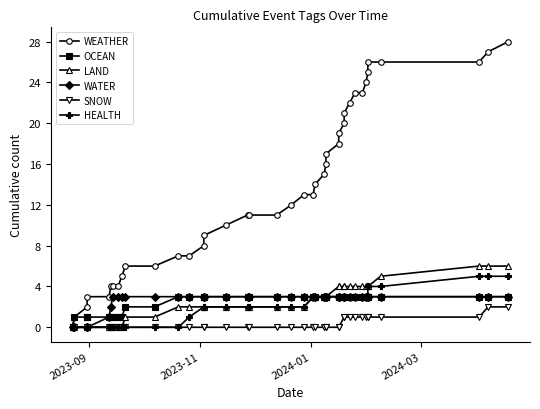

True or false: WATER has more than 0 points higher than both neighbors.

False